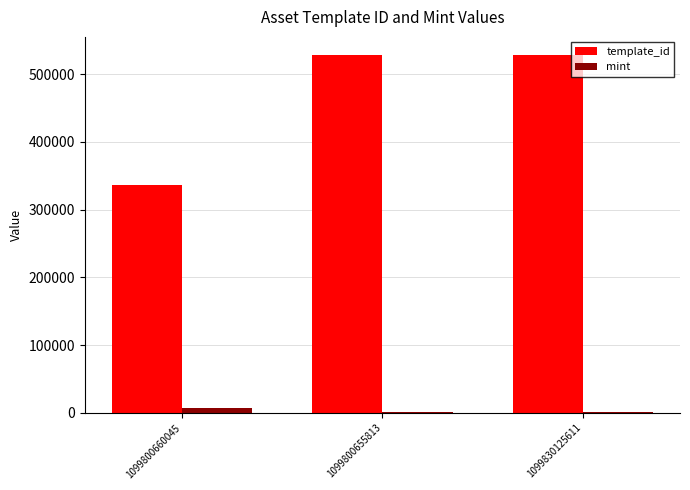

What is the sum of the template_id values at 1099800655813 and 1099800660045?

865007